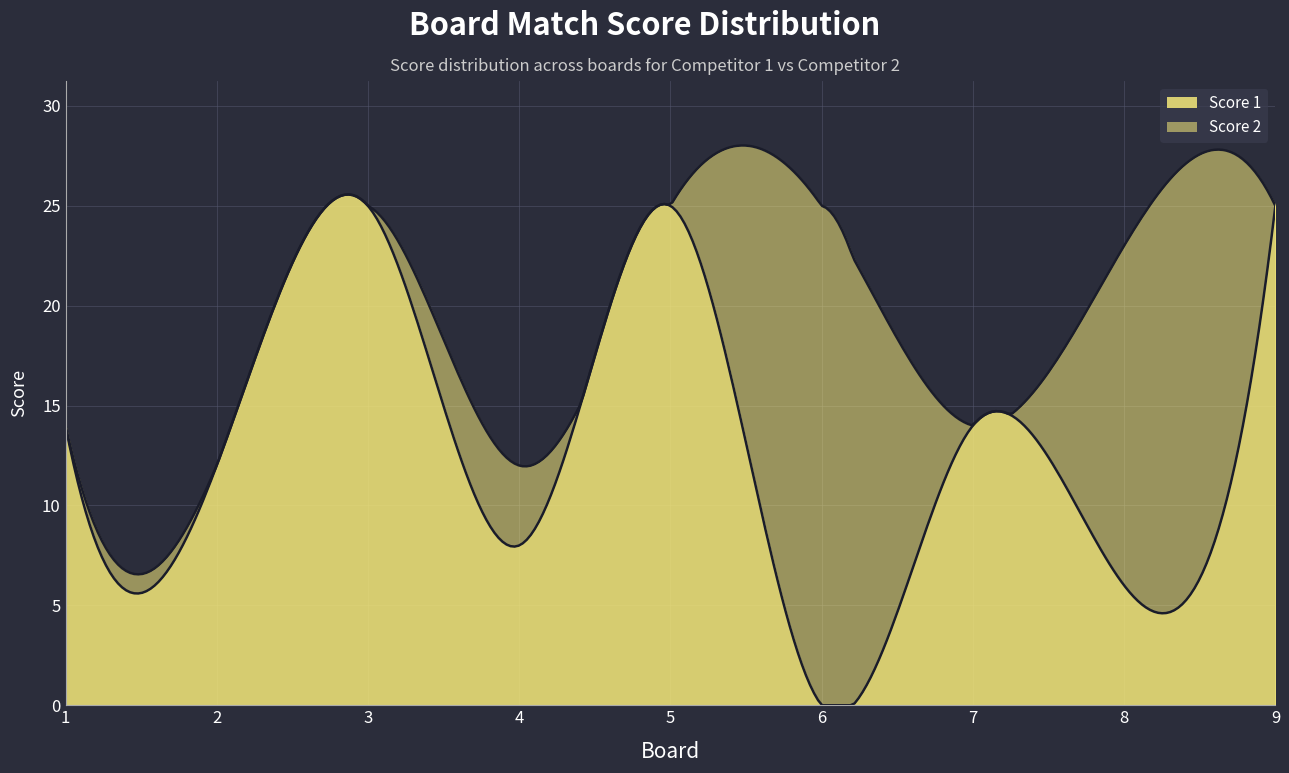

What is the value of the Score 1 point at the 8th from the left?

6